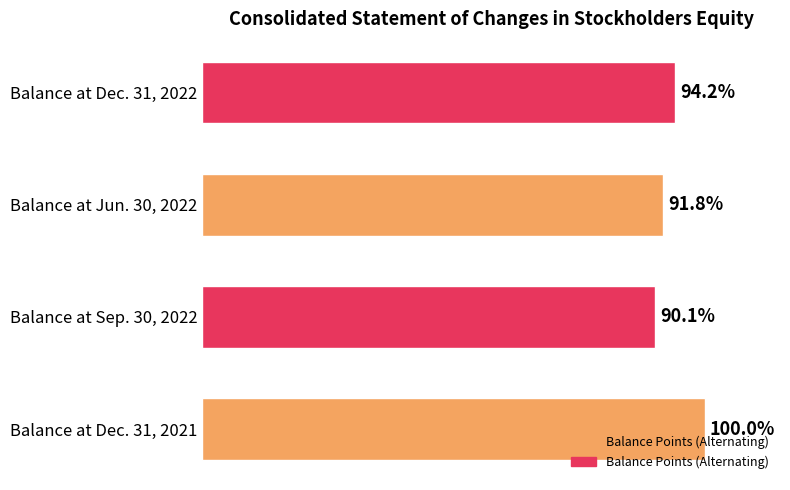

Are the bars horizontal?

Yes